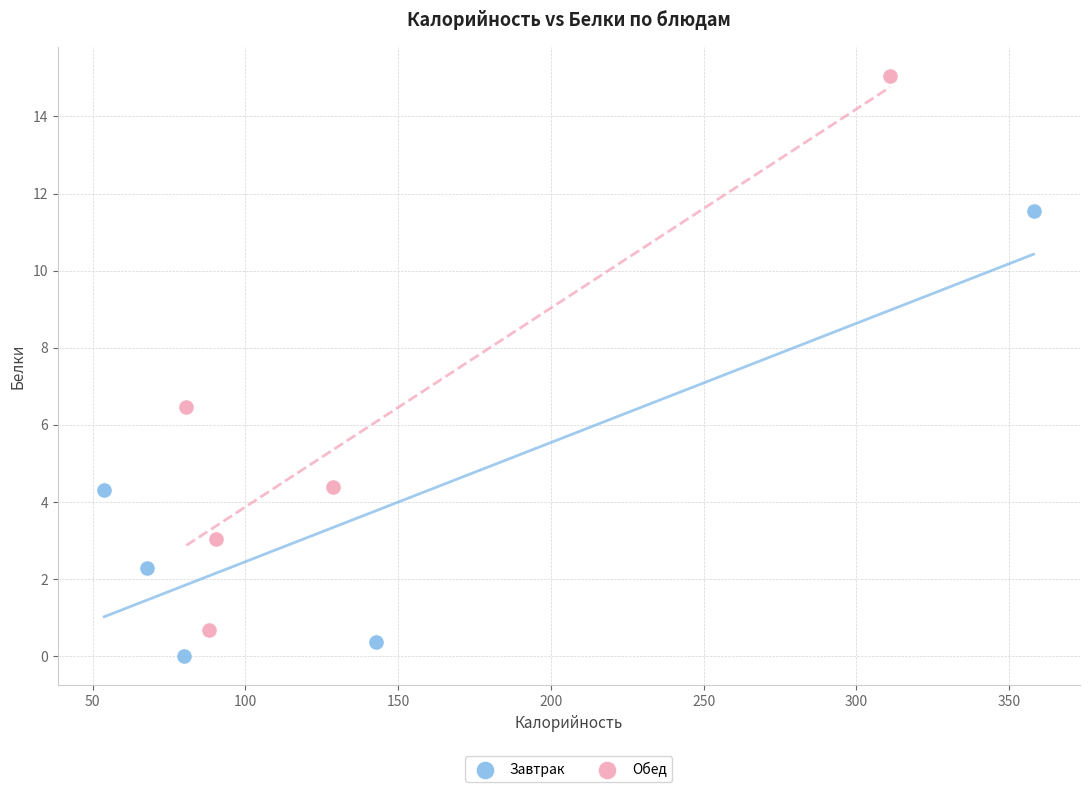

Which series has the largest Y range (max minus min)?

Обед